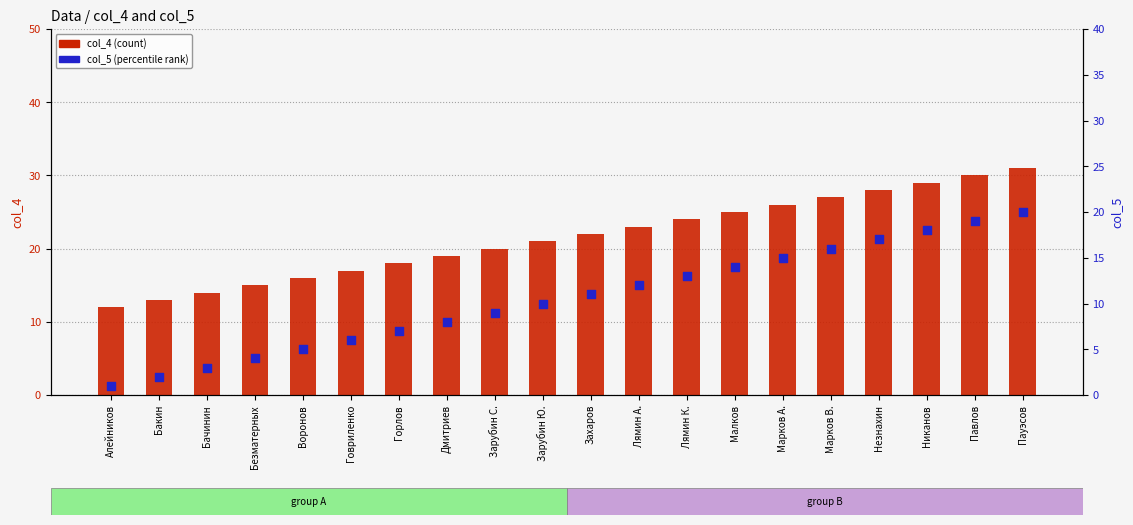

Which series reaches the maximum Y coordinate?

col_4